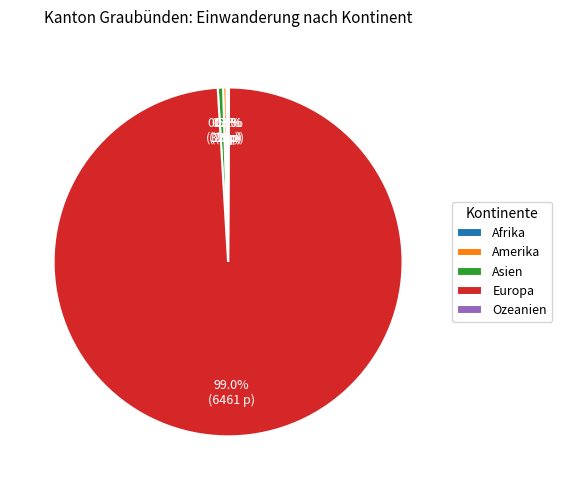

Which slice is the largest?

Europa